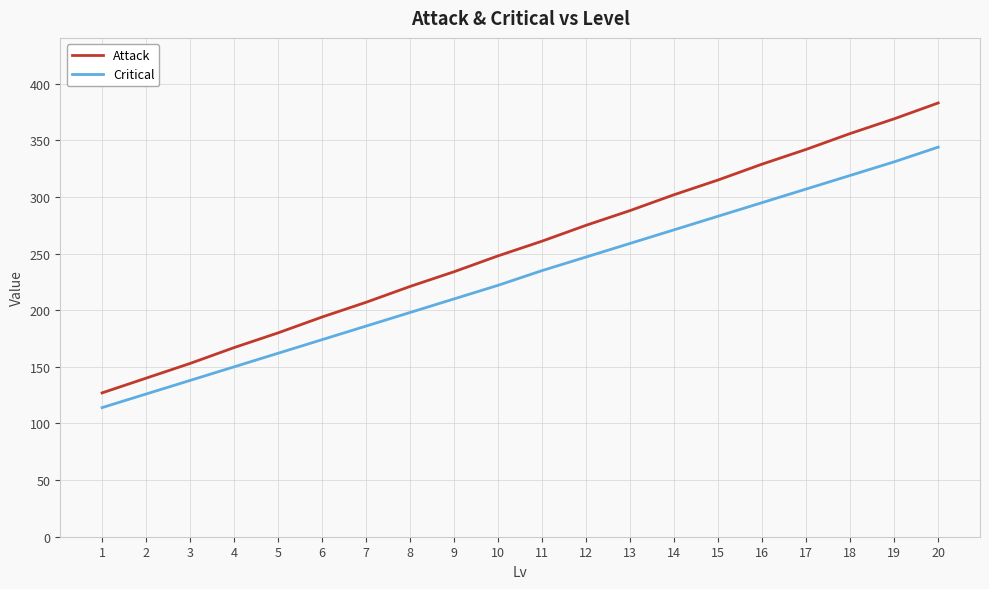

Reading left to right, list all the values displayed in this chart.

Attack: 1=127	2=140	3=153	4=167	5=180	6=194	7=207	8=221	9=234	10=248	11=261	12=275	13=288	14=302	15=315	16=329	17=342	18=356	19=369	20=383
Critical: 1=114	2=126	3=138	4=150	5=162	6=174	7=186	8=198	9=210	10=222	11=235	12=247	13=259	14=271	15=283	16=295	17=307	18=319	19=331	20=344